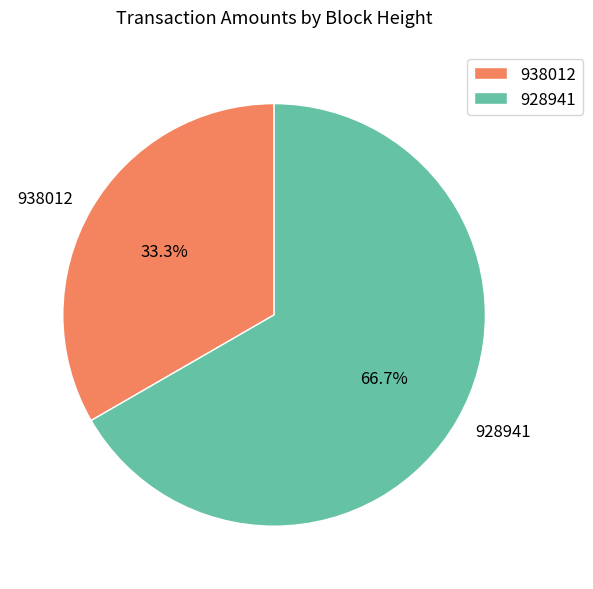

To the nearest percent, what is the difference between the largest and smallest slice percentages?

33%